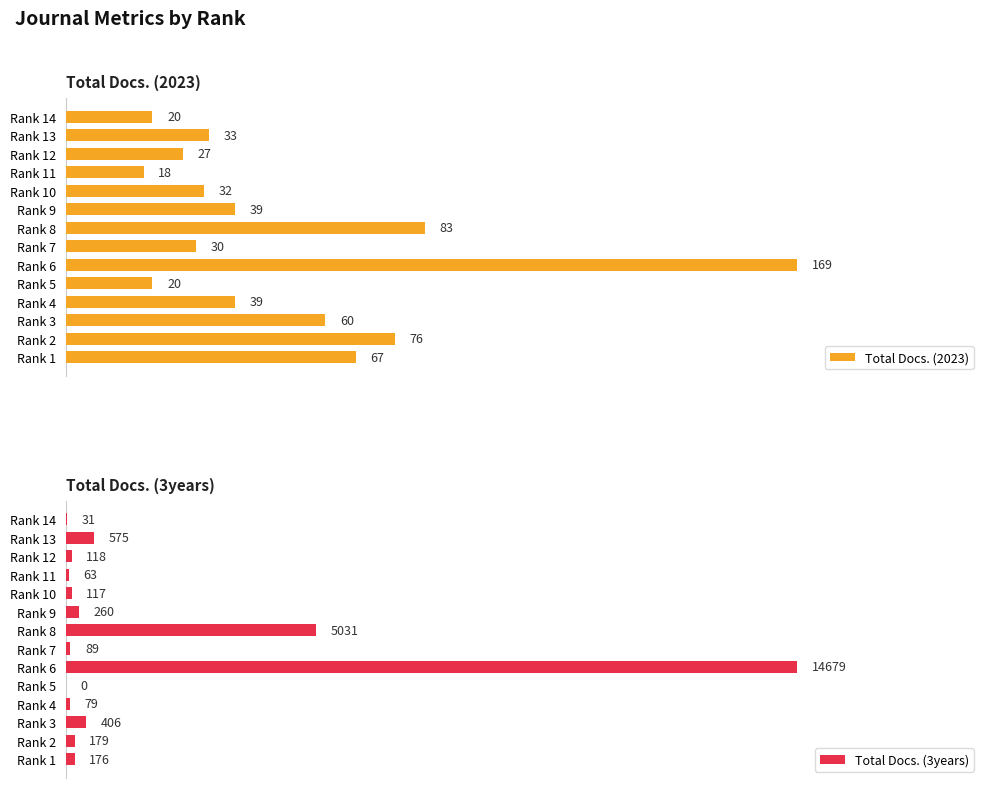

At which label does Total Docs. (2023) reach its minimum?

Rank 11